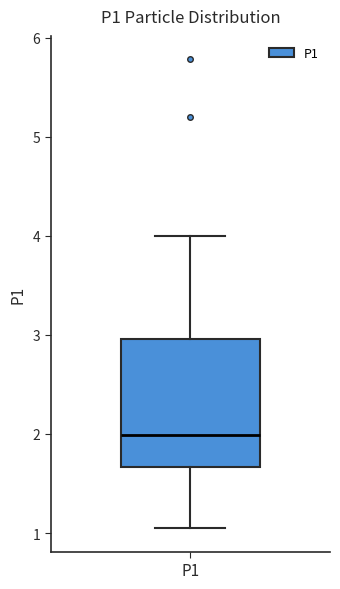

Where is the upper edge of the box for P1 on the y-axis? The values are not printed on the chart, so give them approximately, as read against the axis.

3.0